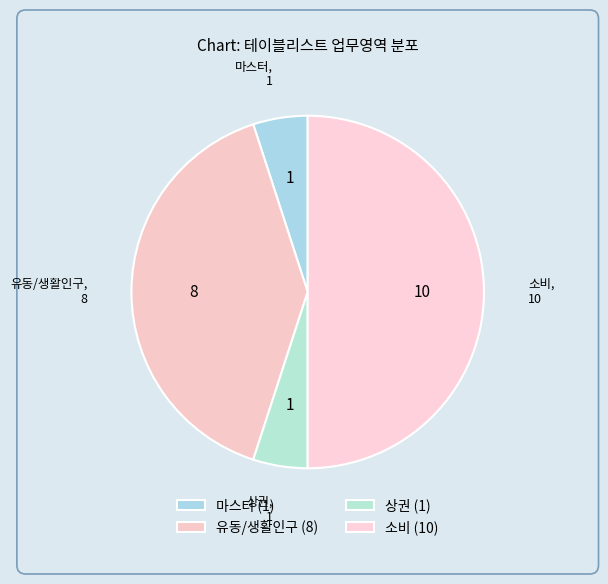

Is there any slice that represents more than half of the pie?

No